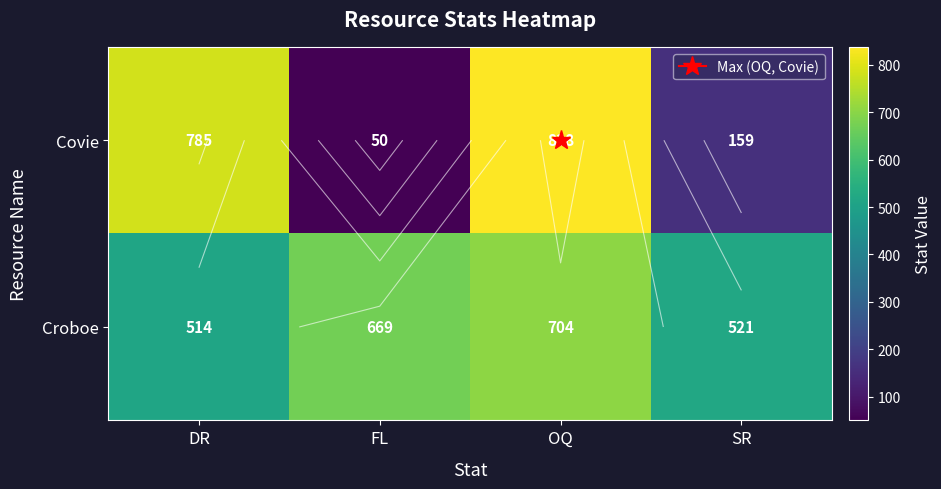

What is the highest value of the Covie series?

838